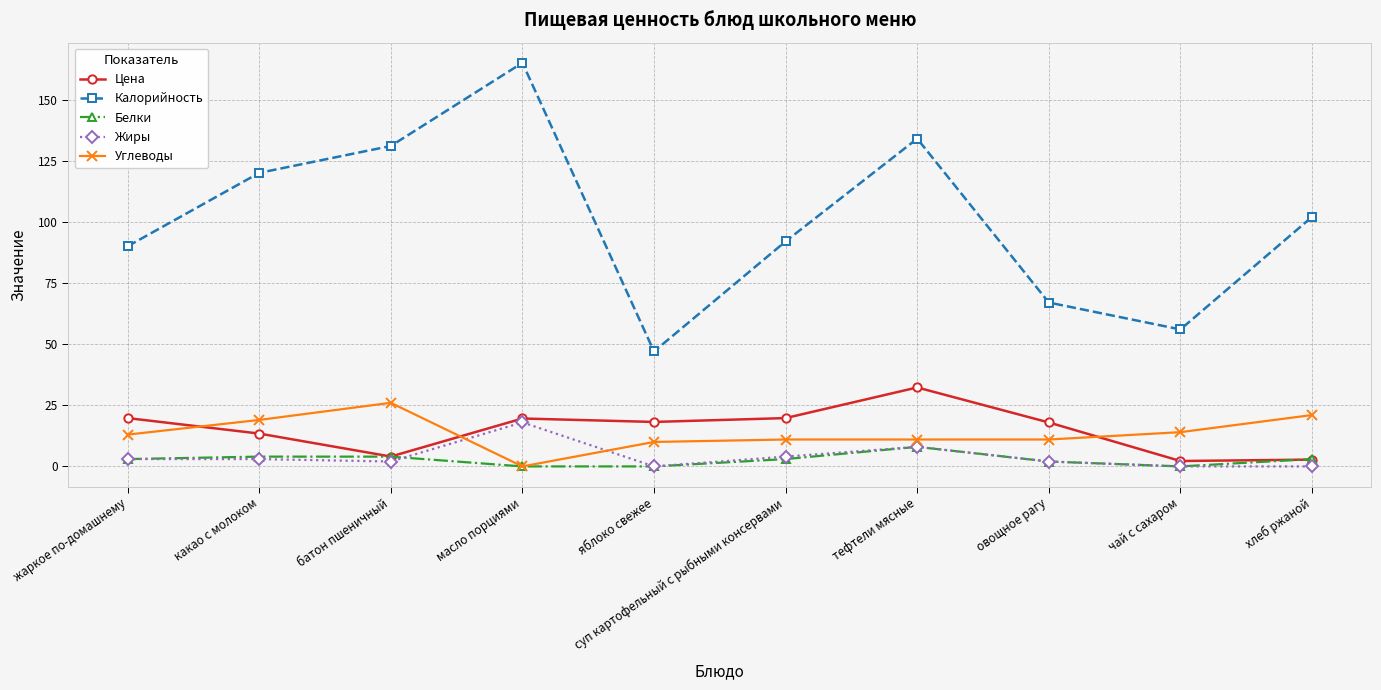

True or false: Калорийность and Цена cross at least once.

False